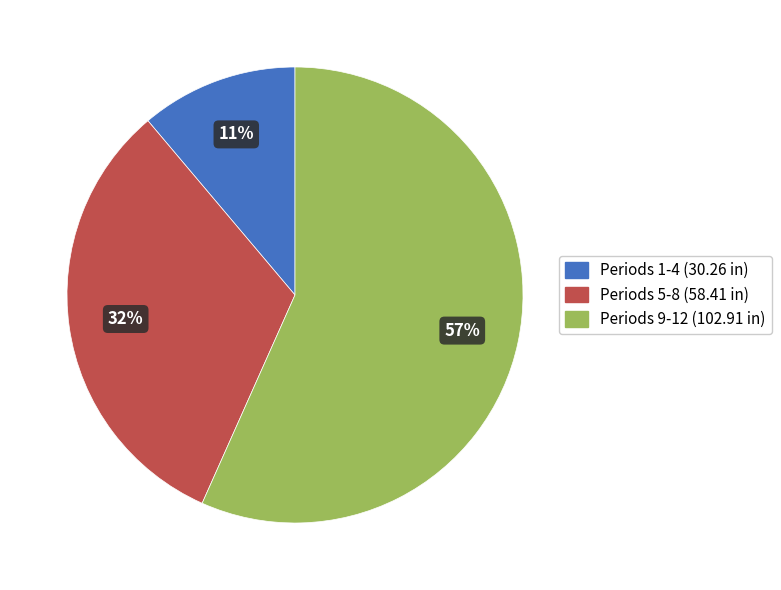

Is there a majority slice in this chart?

Yes